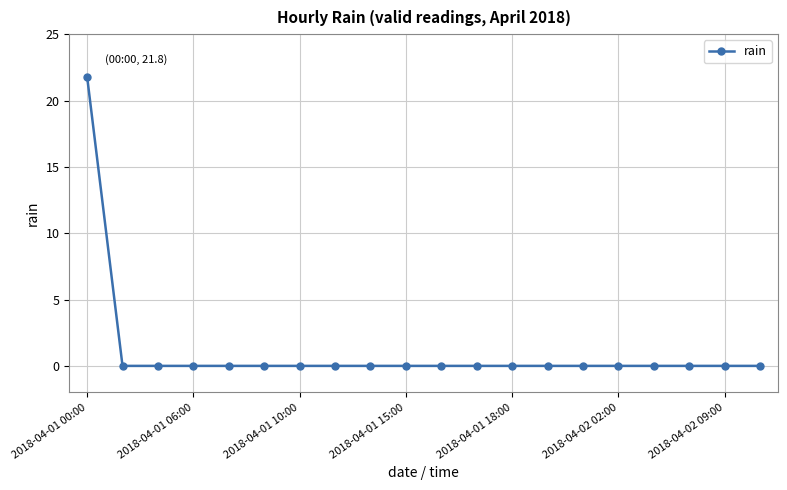

What is the sum of all values?

21.8